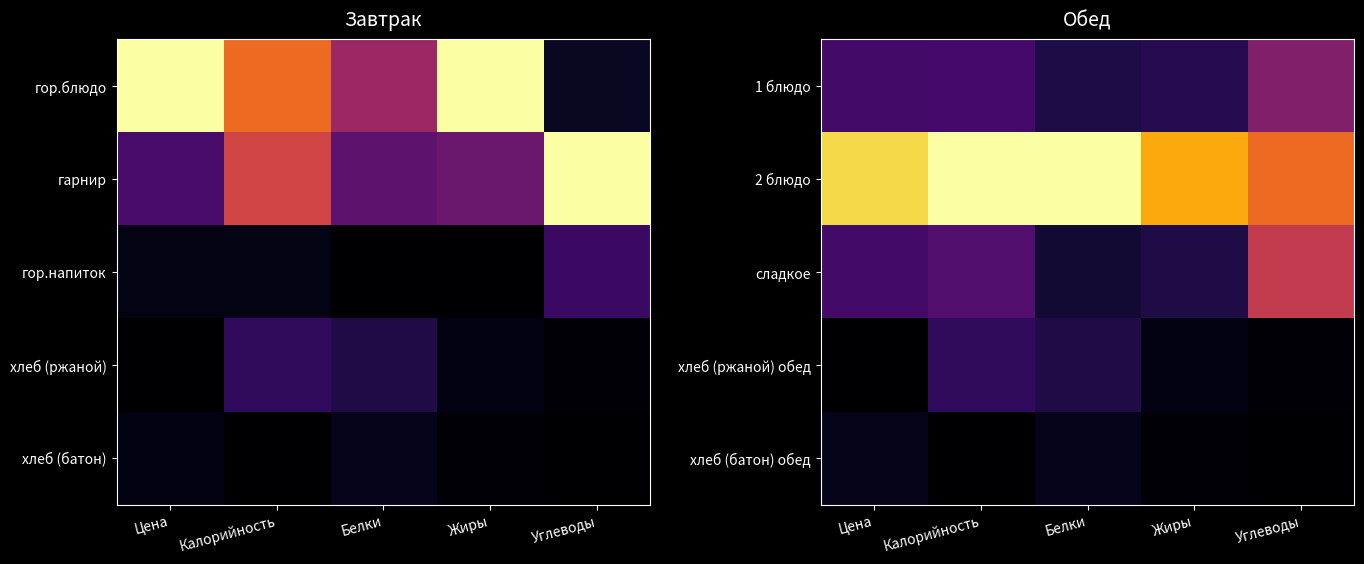

Which category has the highest value across all series?

Калорийность